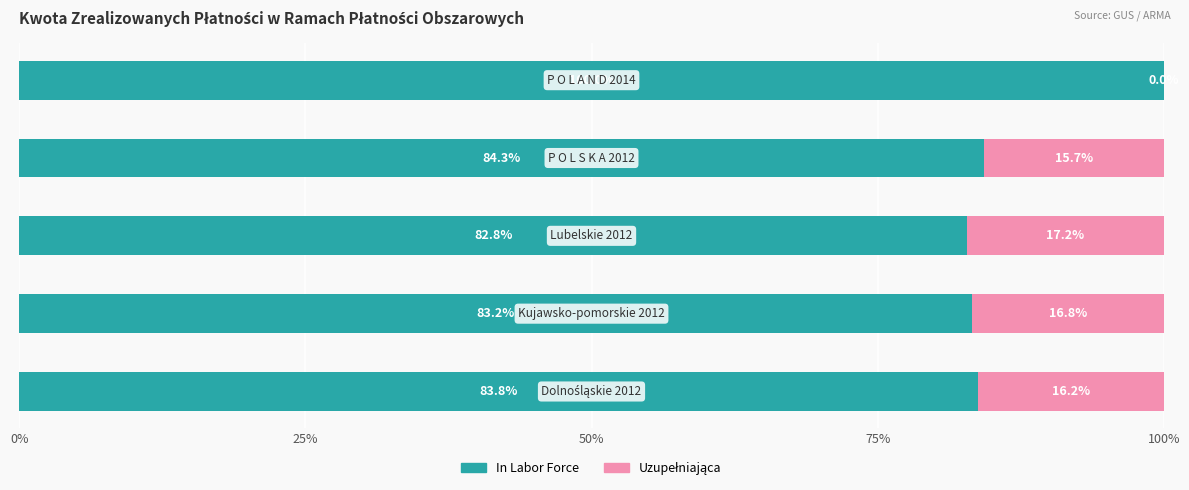

What is the sum of all In Labor Force values?

434.1